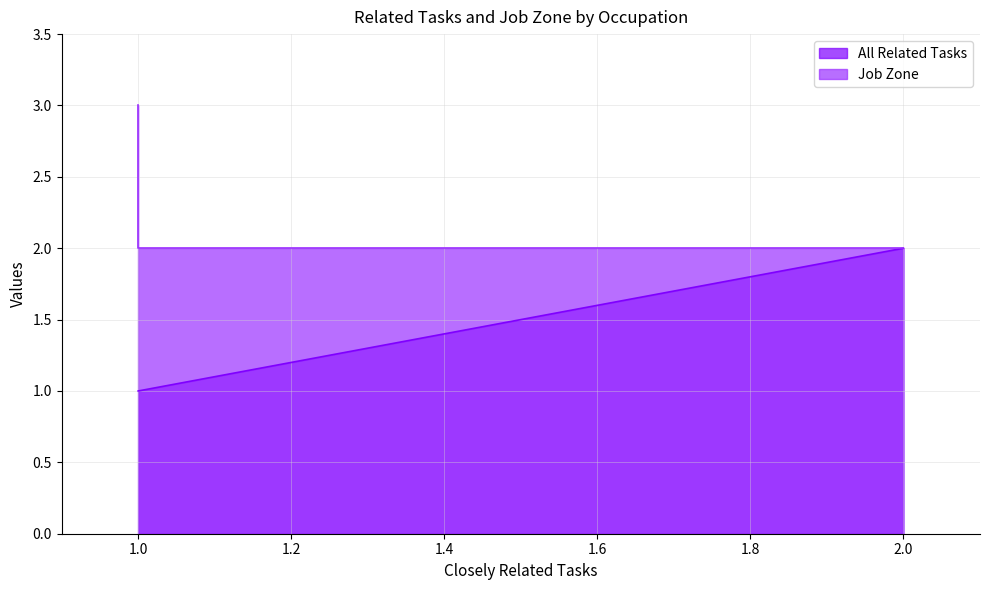

The value at 1.0 is 3. True or false?

False